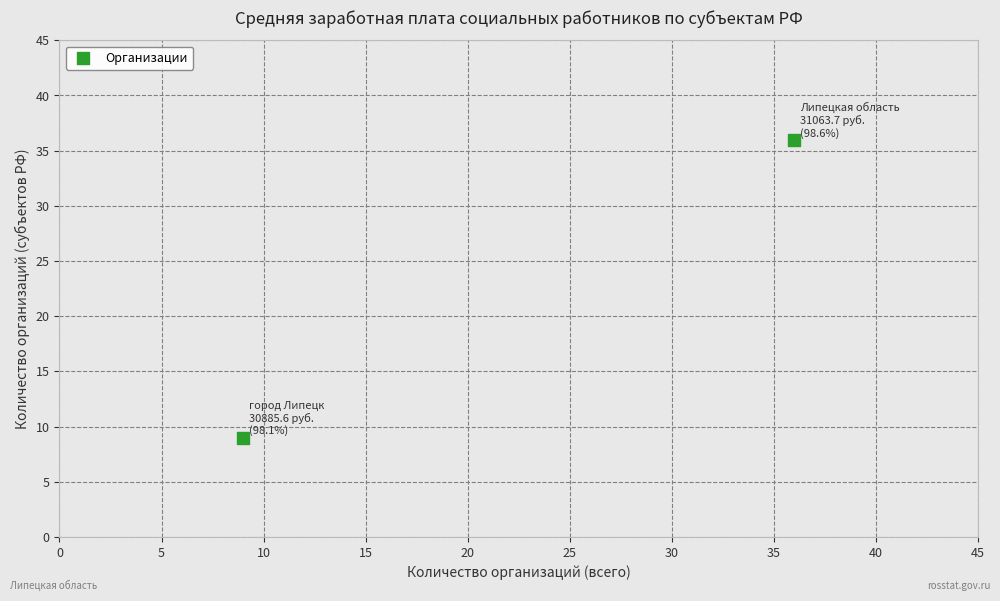

What Y value in the scatter plot is closest to 22?

9